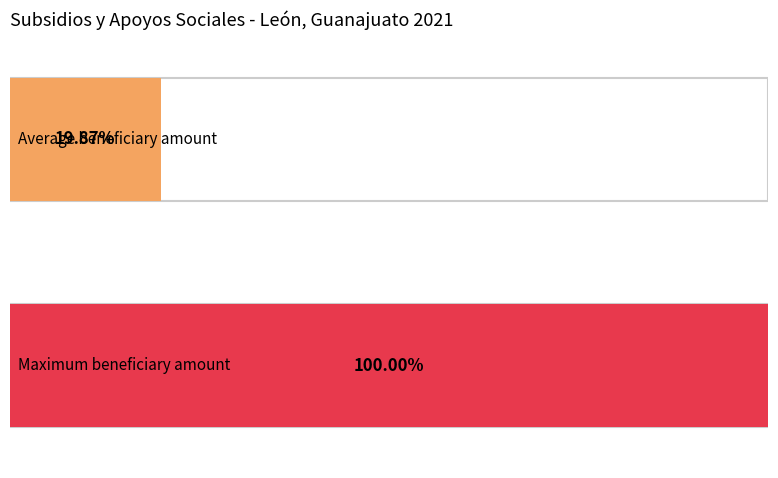

The value at 15 is 3322.3. True or false?

False